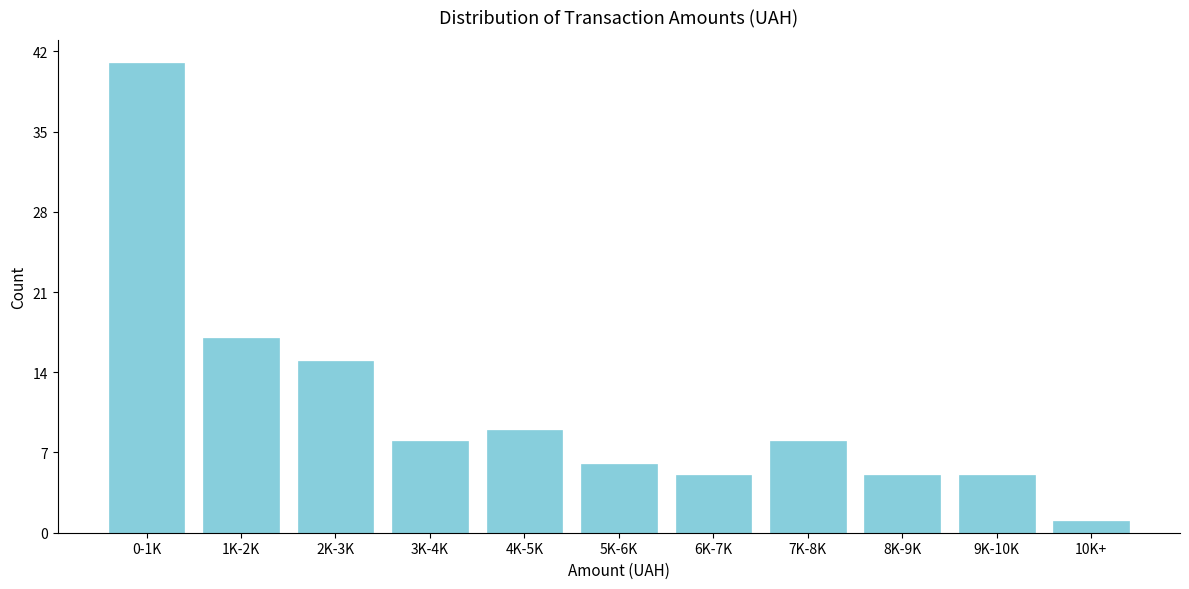

Reading left to right, extract all data points from this chart.

0-1K=41	1K-2K=17	2K-3K=15	3K-4K=8	4K-5K=9	5K-6K=6	6K-7K=5	7K-8K=8	8K-9K=5	9K-10K=5	10K+=1